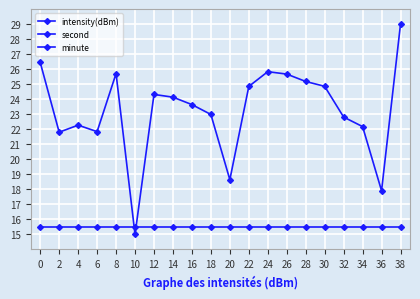

What is the maximum value for minute?

15.5